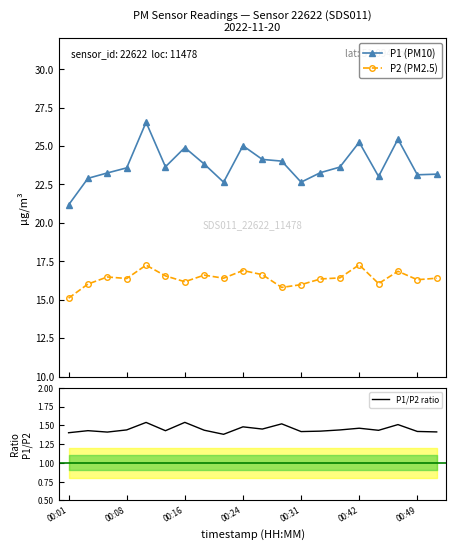

True or false: P2 (PM2.5) has more than 2 points higher than both neighbors.

True